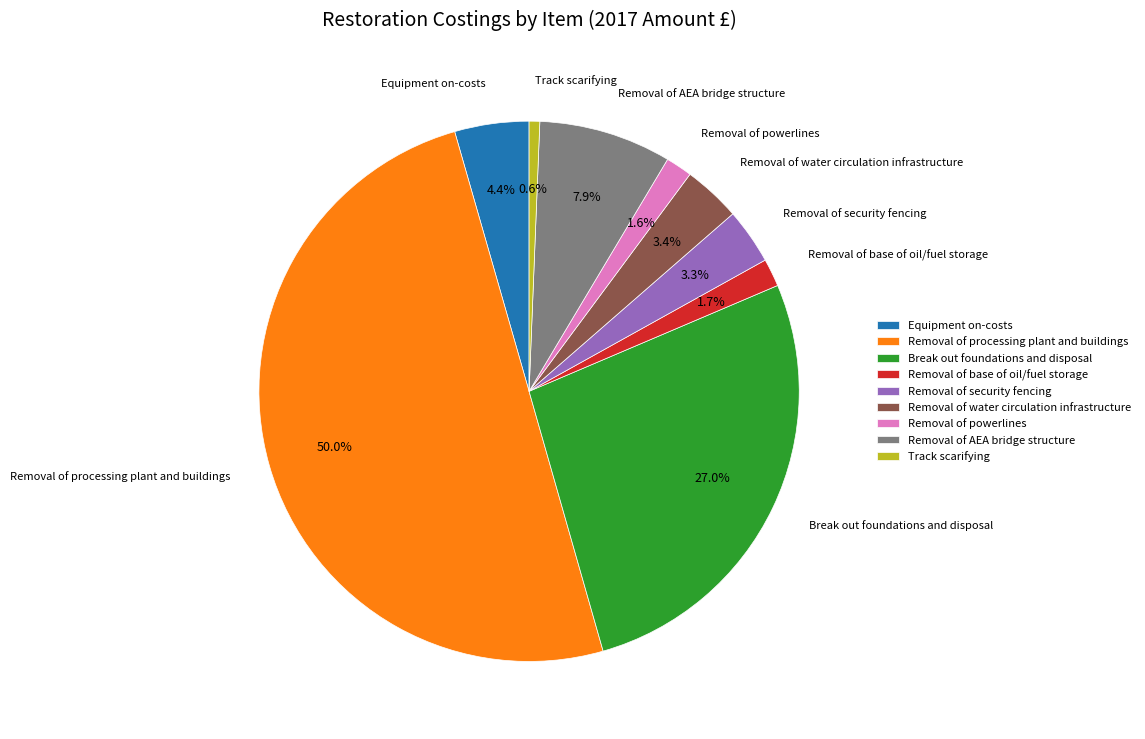

Which category has the smallest portion of the pie?

Track scarifying